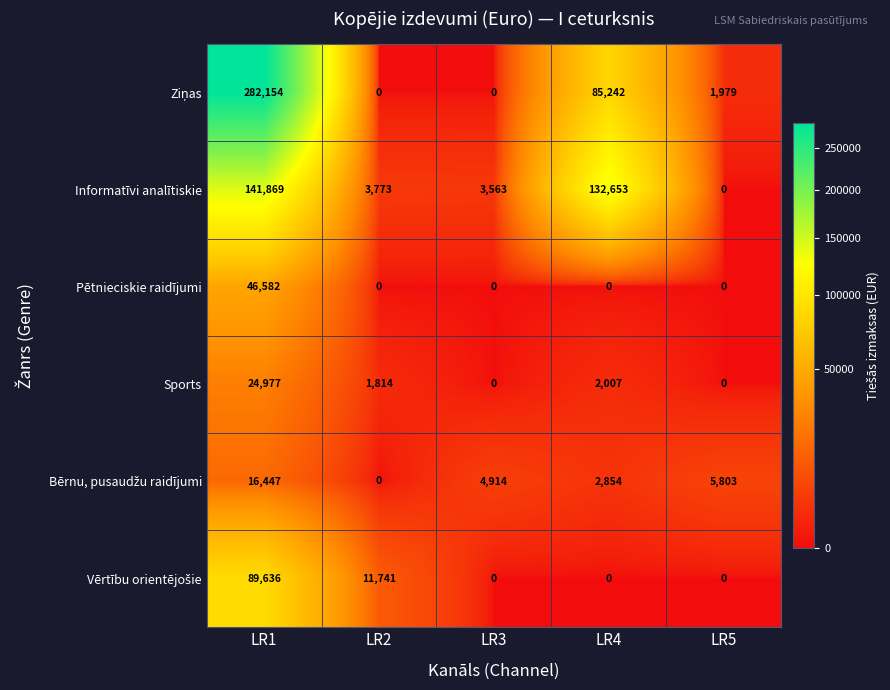

What is the difference between the highest and lowest values at LR5?

5803